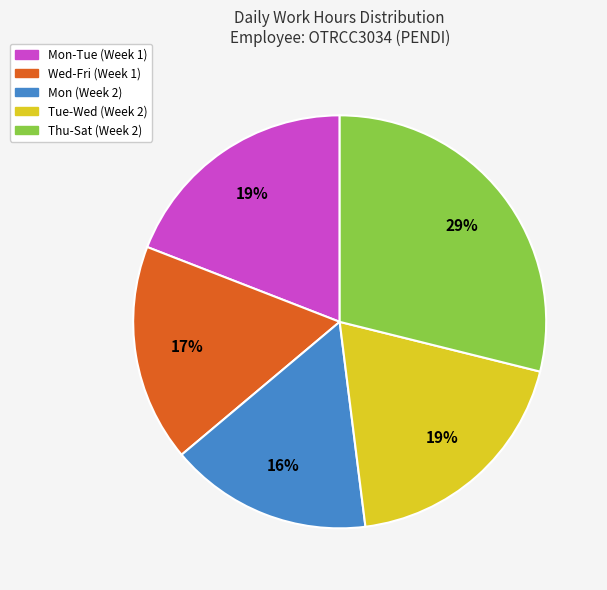

To the nearest percent, what is the average slice percentage?

20%